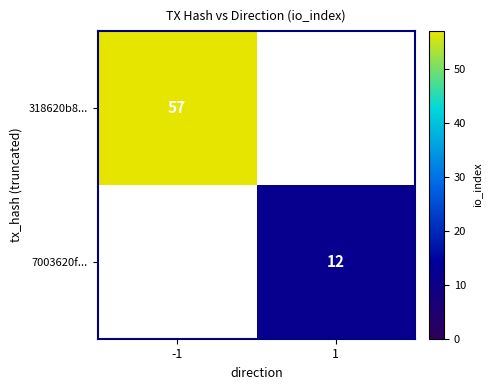

What is the difference between the highest and lowest values at 1?

12